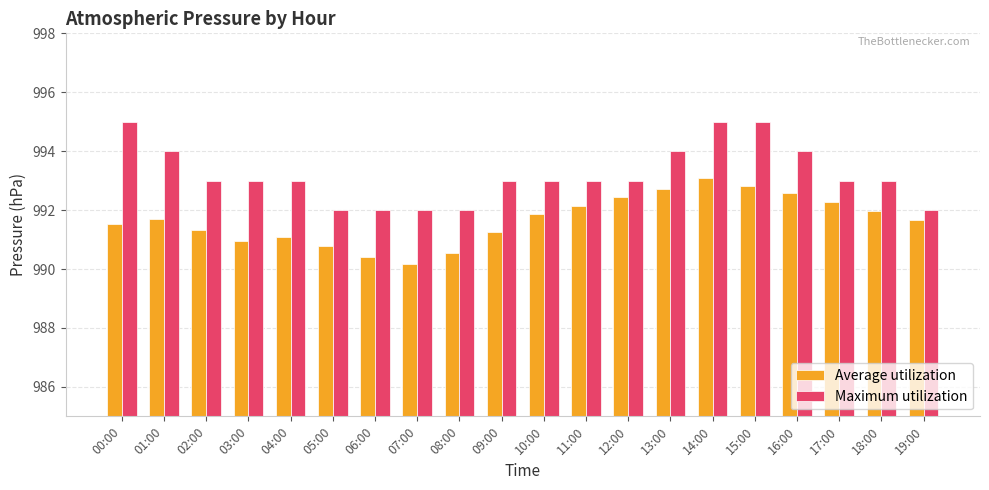

Rank the series by their maximum value, from highest to lowest.

Maximum utilization, Average utilization